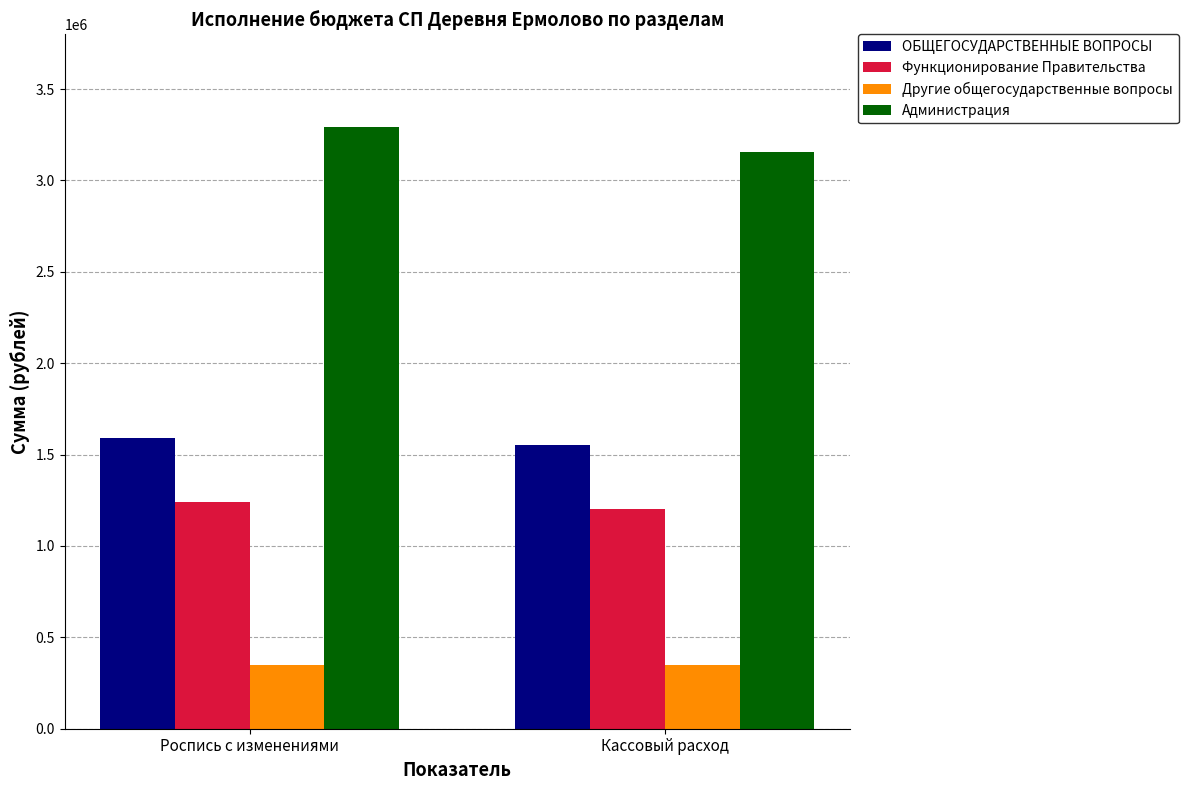

List the series in order of their peak value, highest first.

Администрация, ОБЩЕГОСУДАРСТВЕННЫЕ ВОПРОСЫ, Функционирование Правительства, Другие общегосударственные вопросы